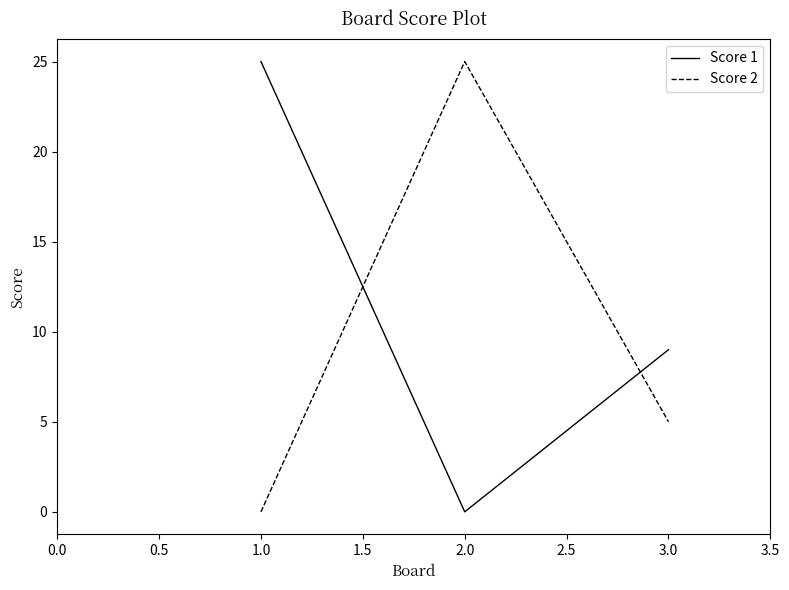

What are all the series names shown in the legend?

Score 1, Score 2